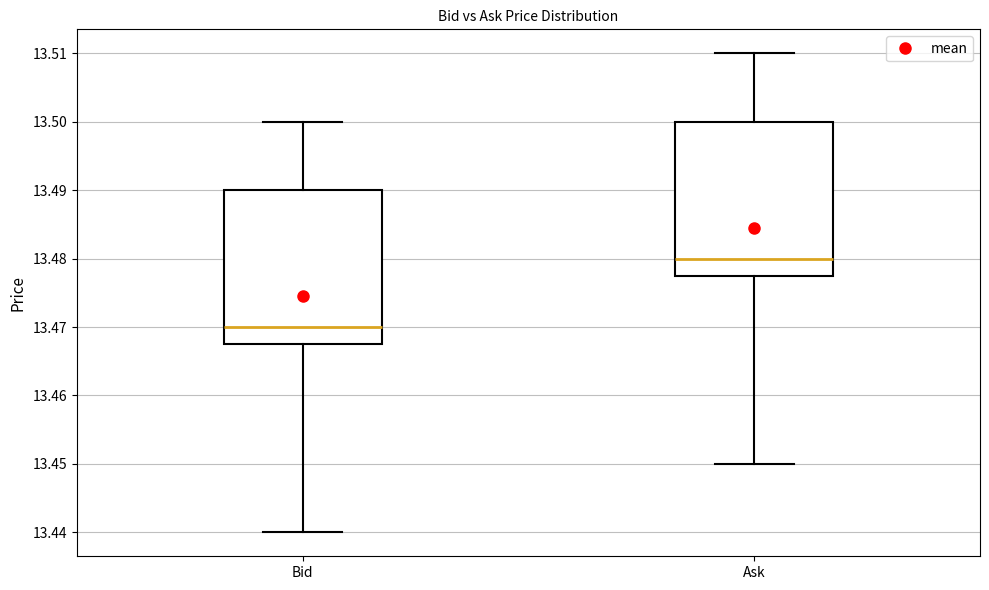

Which box's median line is the lowest?

Bid